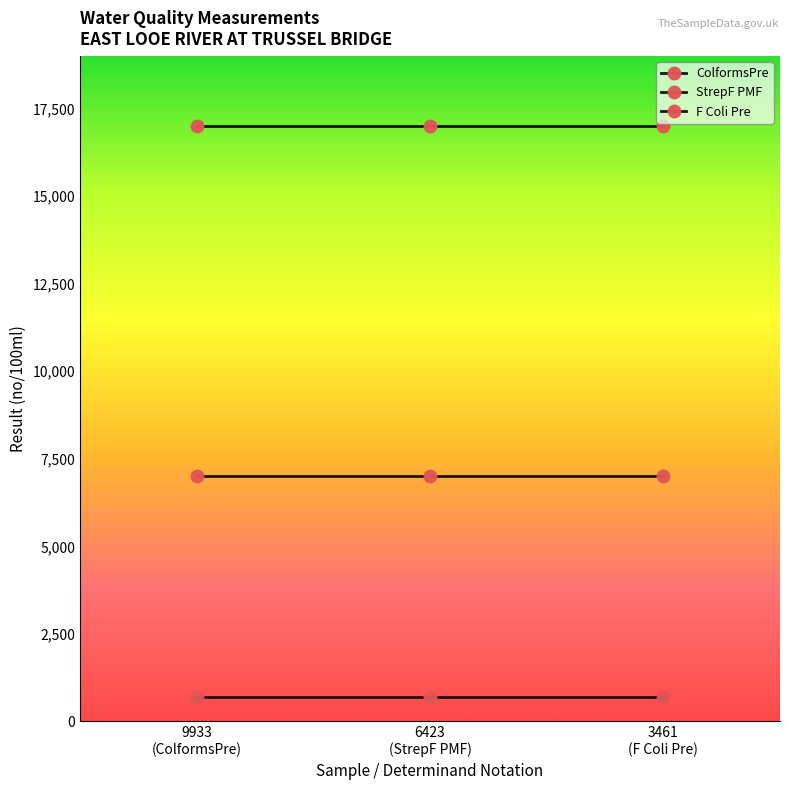

Rank the series by their maximum value, from highest to lowest.

ColformsPre, F Coli Pre, StrepF PMF